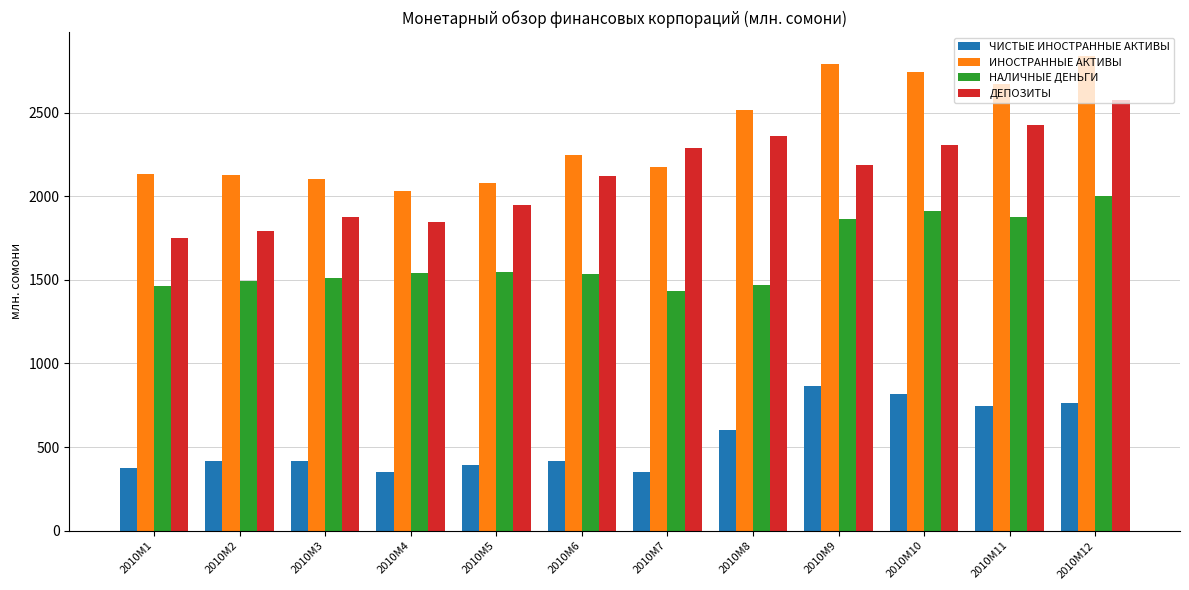

The value of ЧИСТЫЕ ИНОСТРАННЫЕ АКТИВЫ at 2010M2 is 622.1. True or false?

False